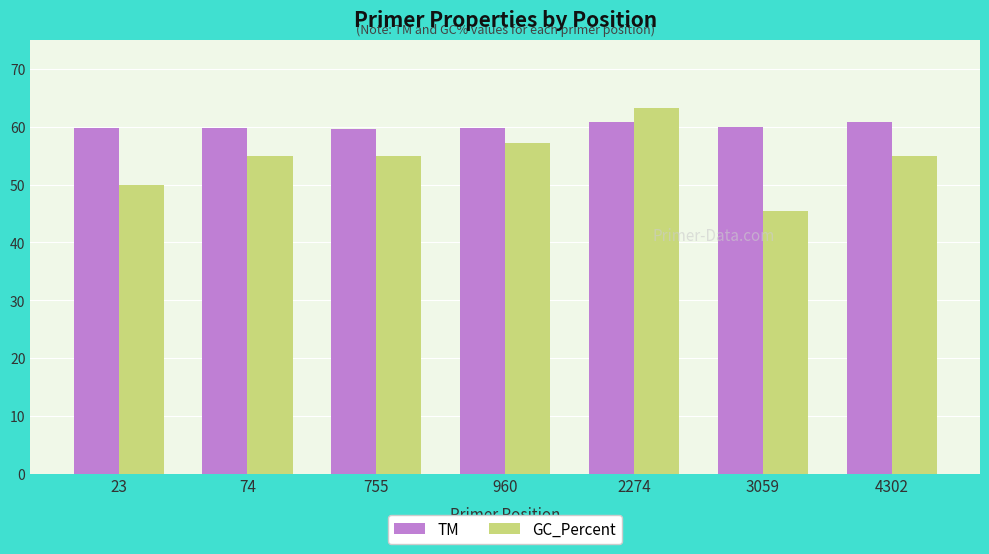

Rank the series at 4302 from lowest to highest value.

GC_Percent, TM